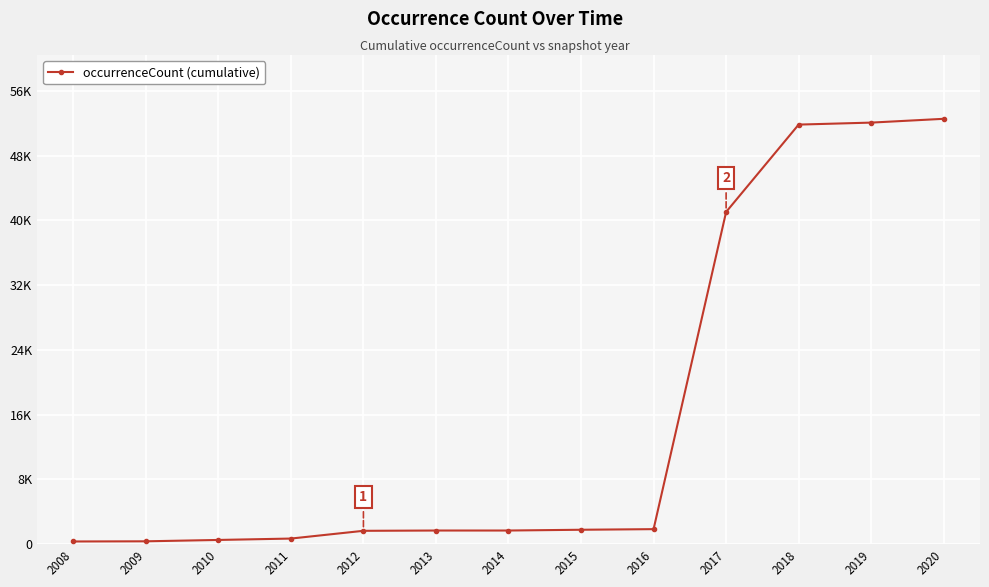

The value at 2011 is 697. True or false?

True